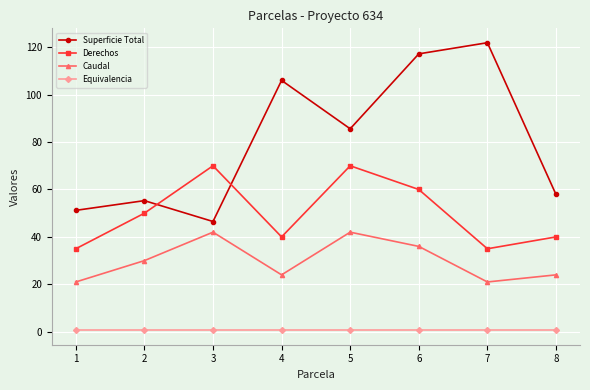

Rank the series at 6 from highest to lowest value.

Superficie Total, Derechos, Caudal, Equivalencia